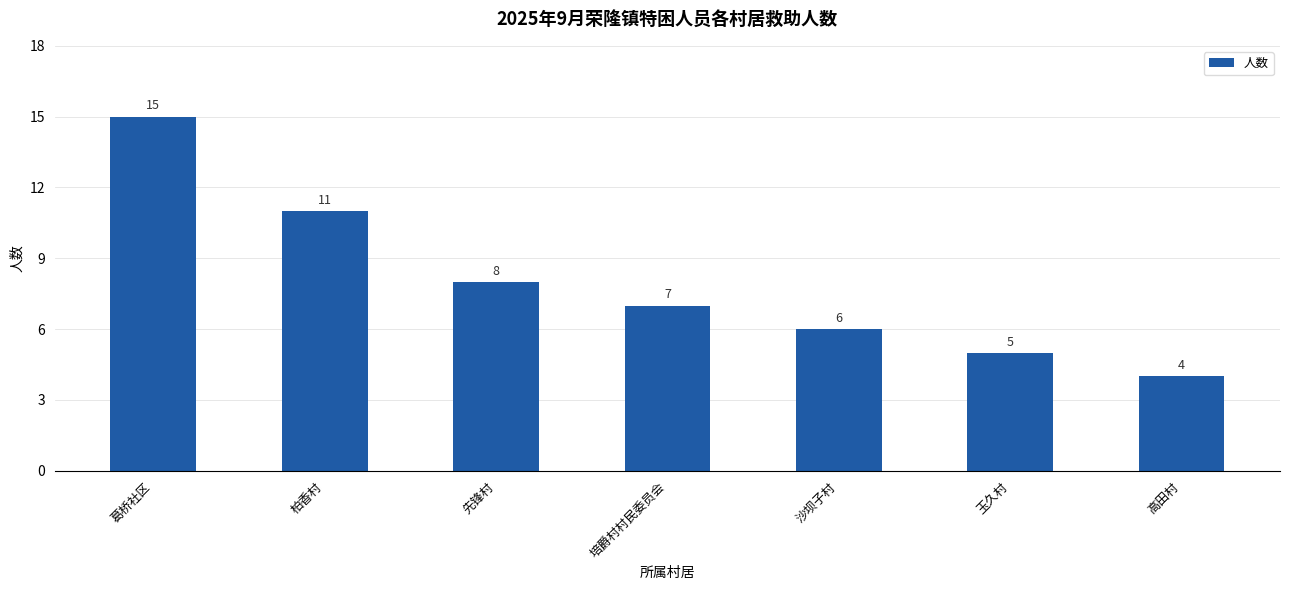

What is the minimum value shown in the chart?

4